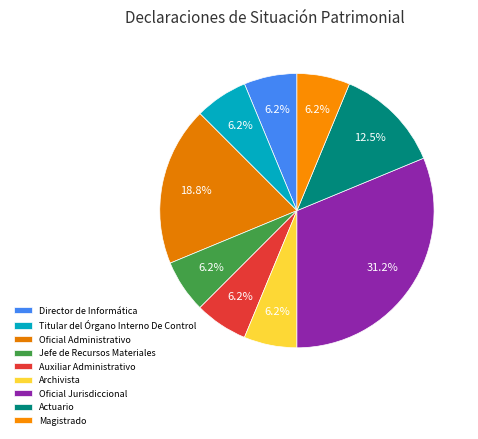

How many slices are in this pie chart?

9